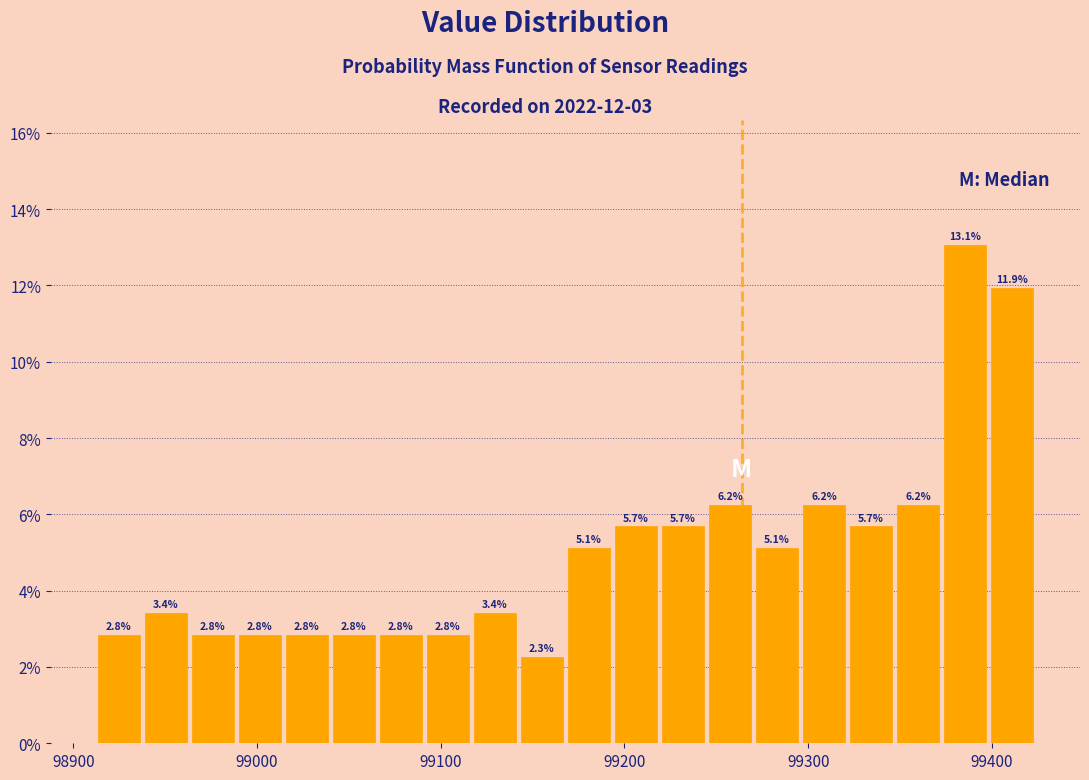

Around what value on the x-axis is the tallest bar? Give the approximate position of its centre, as read against the axis.

99390